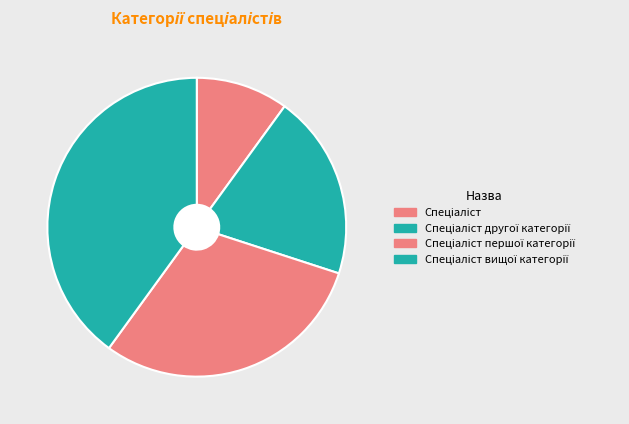

To the nearest percent, what is the difference between the largest and smallest slice percentages?

30%